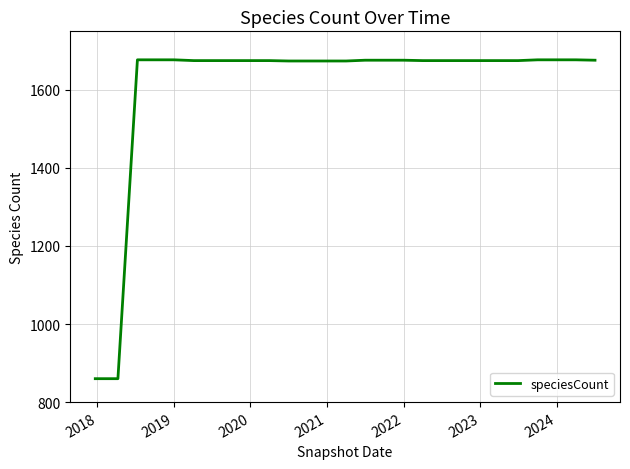

What is the greatest value displayed?

1677